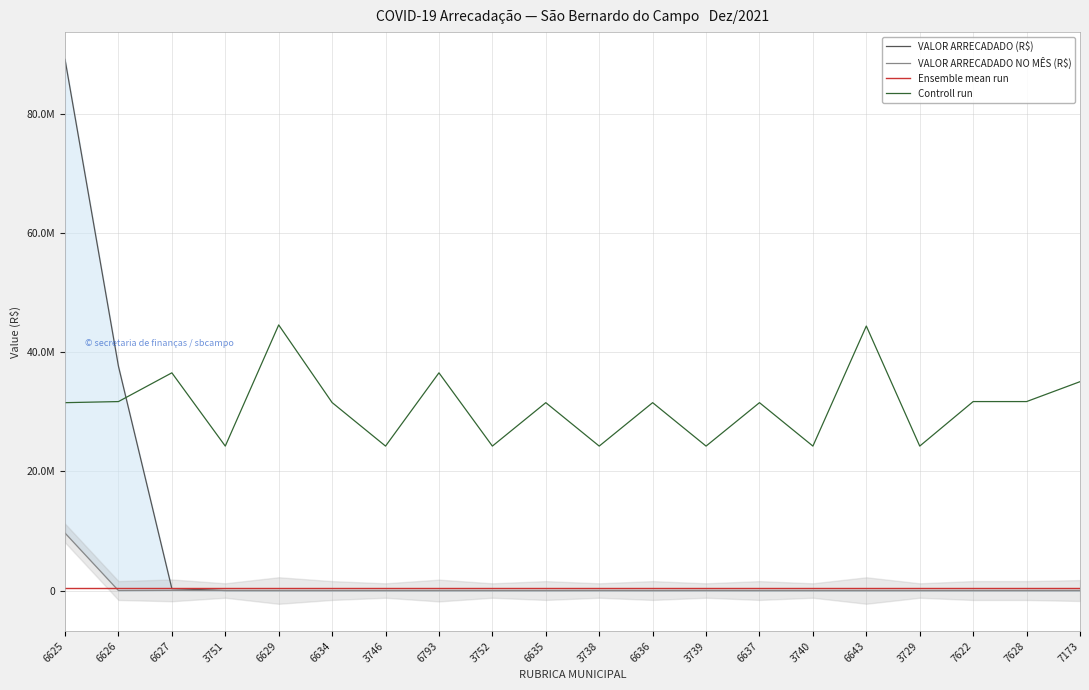

True or false: VALOR ARRECADADO (R$) and Ensemble mean run intersect in this chart.

True